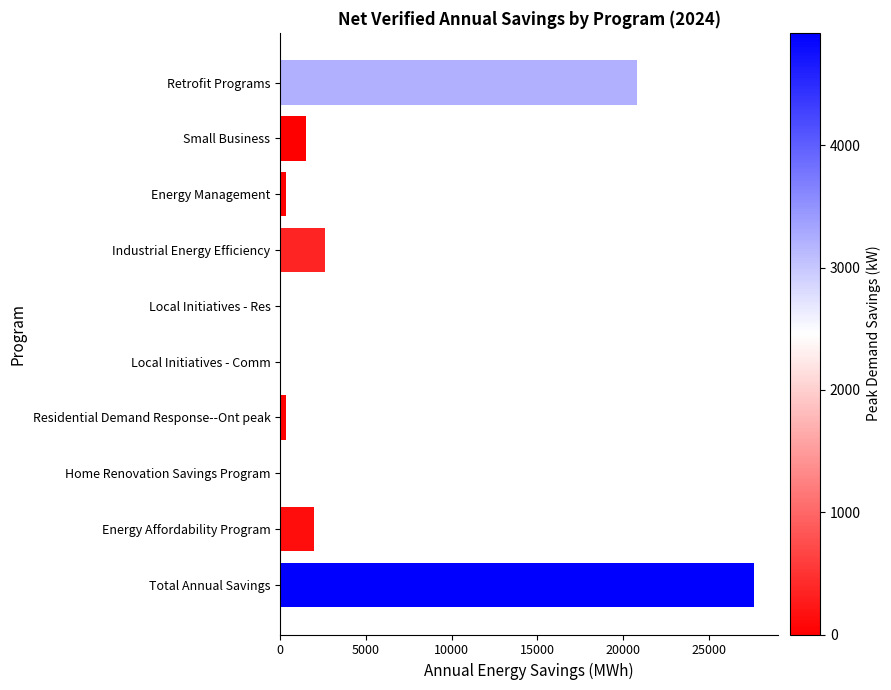

Count the number of categories in the chart.

10